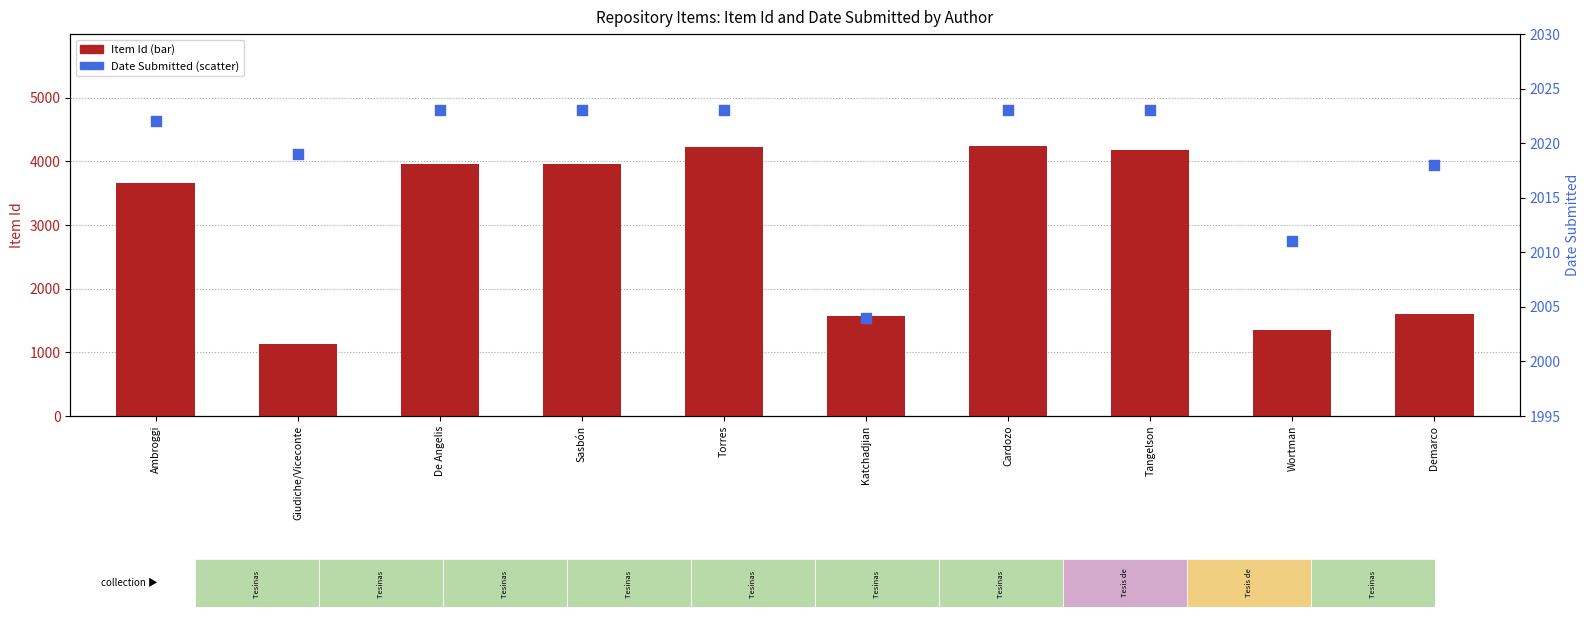

At how many categories does at least one series exceed 3372?

6